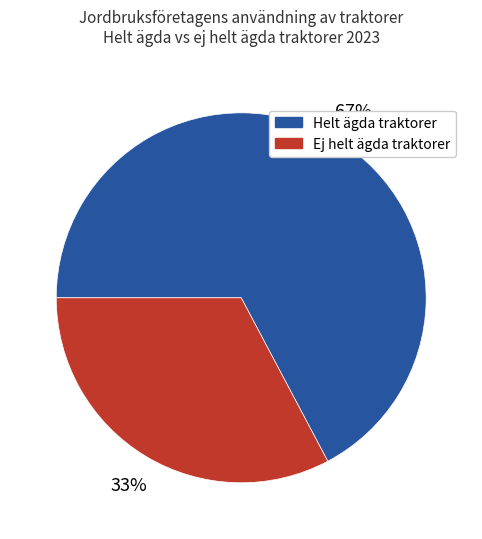

To the nearest percent, what is the difference between the largest and smallest slice percentages?

34%